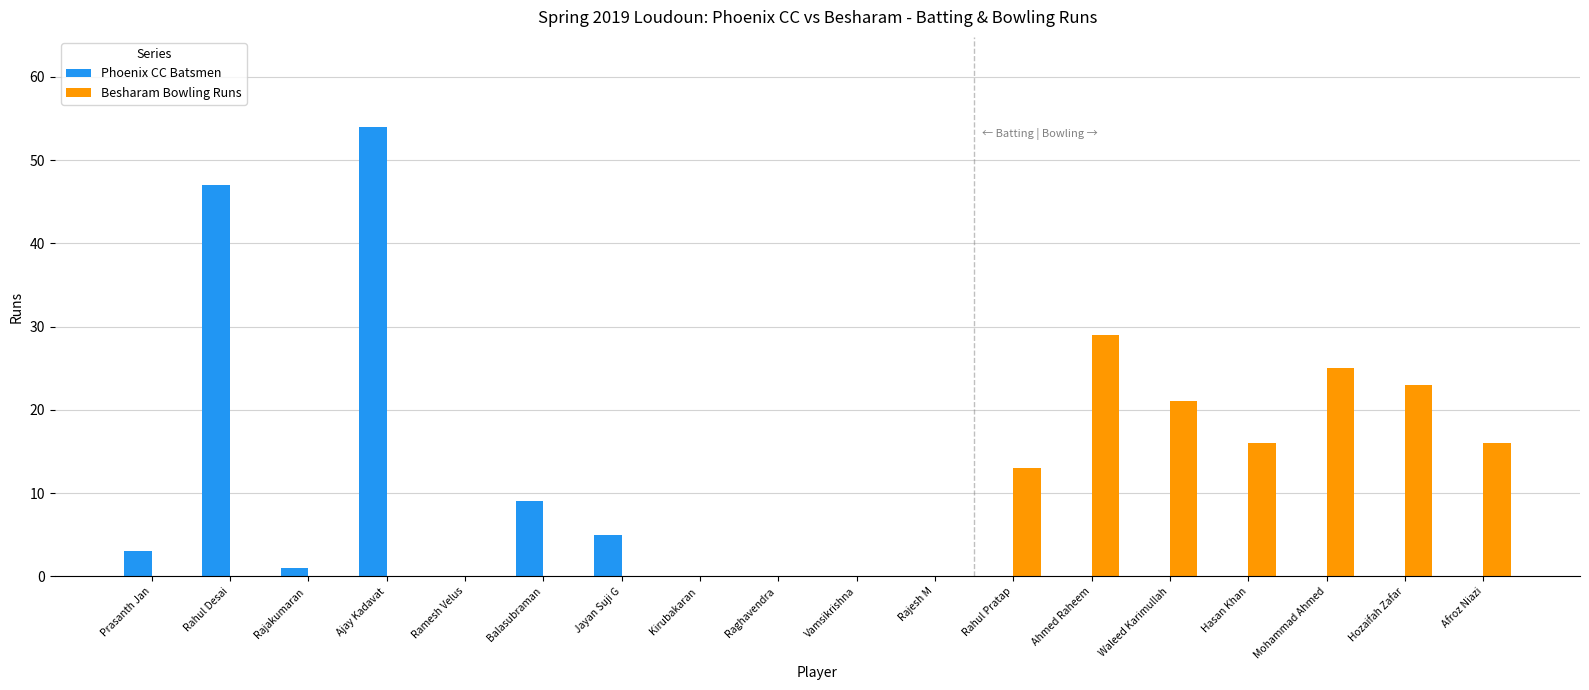

Is the value of Phoenix CC Batsmen at Hozaifah Zafar greater than the value of Besharam Bowling Runs at Afroz Niazi?

No